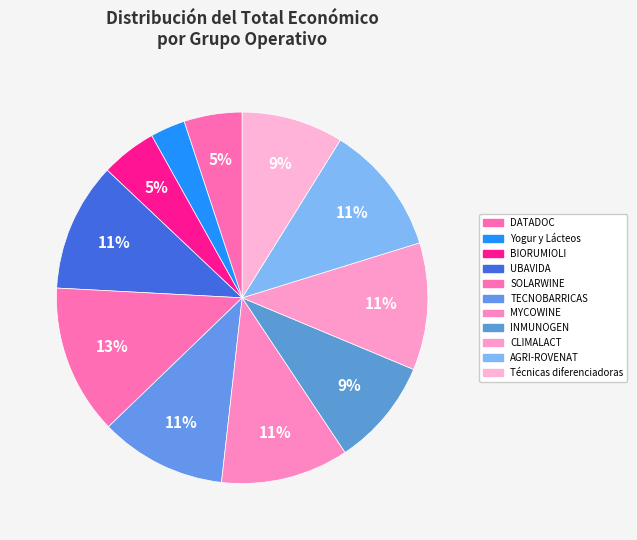

To the nearest percent, what is the difference between the largest and smallest slice percentages?

10%